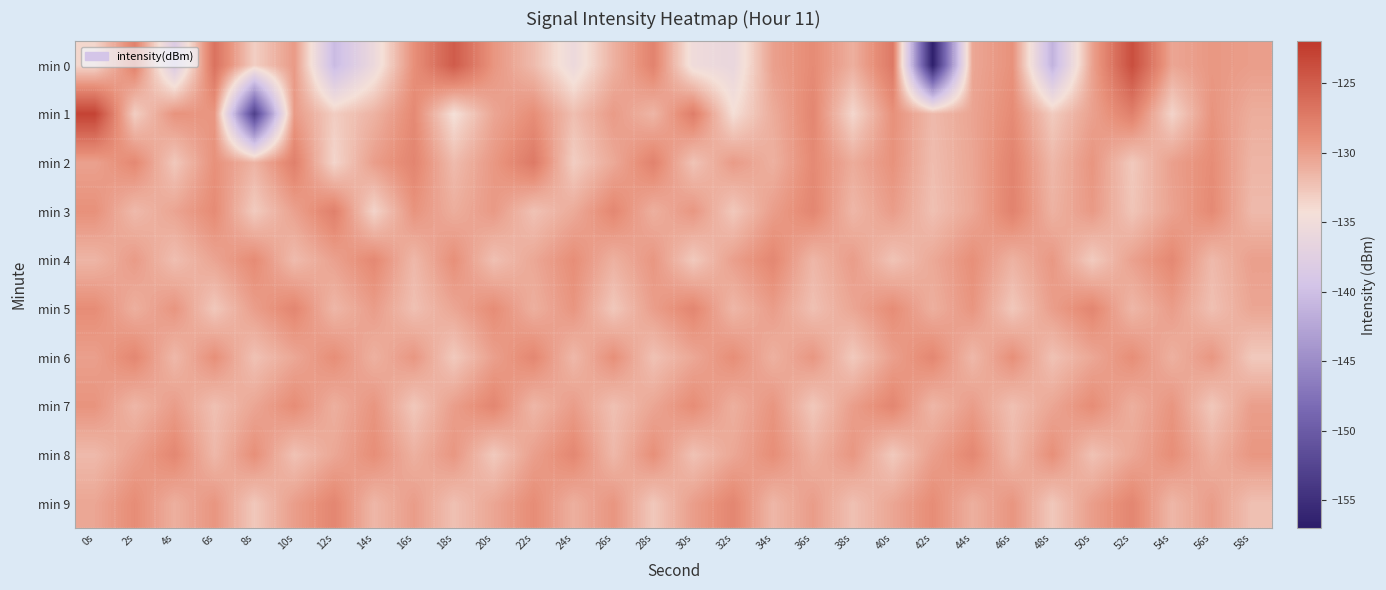

Reading left to right, extract all data points from this chart.

min 0: 0s=-133.7	2s=-127.9	4s=-138.4	6s=-126.7	8s=-133.2	10s=-129.8	12s=-140.4	14s=-135.6	16s=-129.0	18s=-124.9	20s=-129.4	22s=-131.9	24s=-135.6	26s=-131.3	28s=-128.0	30s=-135.2	32s=-136.1	34s=-130.1	36s=-128.7	38s=-131.1	40s=-127.2	42s=-156.8	44s=-130.6	46s=-129.1	48s=-141.2	50s=-130.3	52s=-123.8	54s=-130.5	56s=-129.6	58s=-130.0
min 1: 0s=-122.9	2s=-133.1	4s=-129.3	6s=-129.5	8s=-153.1	10s=-129.7	12s=-133.1	14s=-131.3	16s=-128.6	18s=-134.3	20s=-130.5	22s=-128.9	24s=-132.1	26s=-129.8	28s=-131.5	30s=-127.6	32s=-134.2	34s=-130.9	36s=-128.3	38s=-133.7	40s=-129.1	42s=-131.8	44s=-130.4	46s=-128.7	48s=-132.9	50s=-130.2	52s=-127.8	54s=-133.5	56s=-129.3	58s=-131.0
min 2: 0s=-130.2	2s=-128.5	4s=-132.7	6s=-129.1	8s=-131.4	10s=-127.8	12s=-133.6	14s=-130.0	16s=-128.2	18s=-131.9	20s=-129.6	22s=-127.3	24s=-133.1	26s=-130.7	28s=-128.0	30s=-132.4	32s=-129.8	34s=-131.2	36s=-128.6	38s=-130.9	40s=-129.2	42s=-132.0	44s=-130.5	46s=-128.1	48s=-131.7	50s=-129.4	52s=-132.8	54s=-130.1	56s=-128.8	58s=-131.5
min 3: 0s=-129.1	2s=-131.8	4s=-130.4	6s=-128.7	8s=-132.9	10s=-130.2	12s=-127.8	14s=-133.5	16s=-129.3	18s=-131.0	20s=-129.7	22s=-132.3	24s=-130.8	26s=-128.4	28s=-131.1	30s=-129.5	32s=-132.7	34s=-130.0	36s=-128.3	38s=-131.6	40s=-129.9	42s=-132.2	44s=-130.6	46s=-128.0	48s=-131.3	50s=-129.7	52s=-132.5	54s=-130.3	56s=-128.6	58s=-131.8
min 4: 0s=-131.5	2s=-129.8	4s=-132.1	6s=-130.4	8s=-128.7	10s=-131.9	12s=-130.2	14s=-128.5	16s=-131.7	18s=-129.0	20s=-132.2	22s=-130.6	24s=-128.9	26s=-131.2	28s=-129.5	30s=-132.8	32s=-130.1	34s=-128.4	36s=-131.6	38s=-129.9	40s=-132.4	42s=-130.7	44s=-129.0	46s=-131.3	48s=-129.6	50s=-132.9	52s=-130.2	54s=-128.5	56s=-131.8	58s=-130.1
min 5: 0s=-128.8	2s=-131.1	4s=-129.4	6s=-132.7	8s=-130.0	10s=-128.3	12s=-131.6	14s=-129.9	16s=-132.2	18s=-130.5	20s=-128.8	22s=-131.1	24s=-129.4	26s=-132.7	28s=-130.0	30s=-128.3	32s=-131.6	34s=-129.9	36s=-132.2	38s=-130.5	40s=-128.8	42s=-131.1	44s=-129.4	46s=-132.7	48s=-130.0	50s=-128.3	52s=-131.6	54s=-129.9	56s=-132.2	58s=-130.5
min 6: 0s=-130.1	2s=-128.4	4s=-131.7	6s=-129.0	8s=-132.3	10s=-130.6	12s=-128.9	14s=-131.2	16s=-129.5	18s=-132.8	20s=-130.1	22s=-128.4	24s=-131.7	26s=-129.0	28s=-132.3	30s=-130.6	32s=-128.9	34s=-131.2	36s=-129.5	38s=-132.8	40s=-130.1	42s=-128.4	44s=-131.7	46s=-129.0	48s=-132.3	50s=-130.6	52s=-128.9	54s=-131.2	56s=-129.5	58s=-132.8
min 7: 0s=-129.3	2s=-131.6	4s=-129.9	6s=-132.2	8s=-130.5	10s=-128.8	12s=-131.1	14s=-129.4	16s=-132.7	18s=-130.0	20s=-128.3	22s=-131.6	24s=-129.9	26s=-132.2	28s=-130.5	30s=-128.8	32s=-131.1	34s=-129.4	36s=-132.7	38s=-130.0	40s=-128.3	42s=-131.6	44s=-129.9	46s=-132.2	48s=-130.5	50s=-128.8	52s=-131.1	54s=-129.4	56s=-132.7	58s=-130.0
min 8: 0s=-131.8	2s=-130.1	4s=-128.4	6s=-131.7	8s=-129.0	10s=-132.3	12s=-130.6	14s=-128.9	16s=-131.2	18s=-129.5	20s=-132.8	22s=-130.1	24s=-128.4	26s=-131.7	28s=-129.0	30s=-132.3	32s=-130.6	34s=-128.9	36s=-131.2	38s=-129.5	40s=-132.8	42s=-130.1	44s=-128.4	46s=-131.7	48s=-129.0	50s=-132.3	52s=-130.6	54s=-128.9	56s=-131.2	58s=-129.5
min 9: 0s=-130.5	2s=-128.8	4s=-131.1	6s=-129.4	8s=-132.7	10s=-130.0	12s=-128.3	14s=-131.6	16s=-129.9	18s=-132.2	20s=-130.5	22s=-128.8	24s=-131.1	26s=-129.4	28s=-132.7	30s=-130.0	32s=-128.3	34s=-131.6	36s=-129.9	38s=-132.2	40s=-130.5	42s=-128.8	44s=-131.1	46s=-129.4	48s=-132.7	50s=-130.0	52s=-128.3	54s=-131.6	56s=-129.9	58s=-132.2